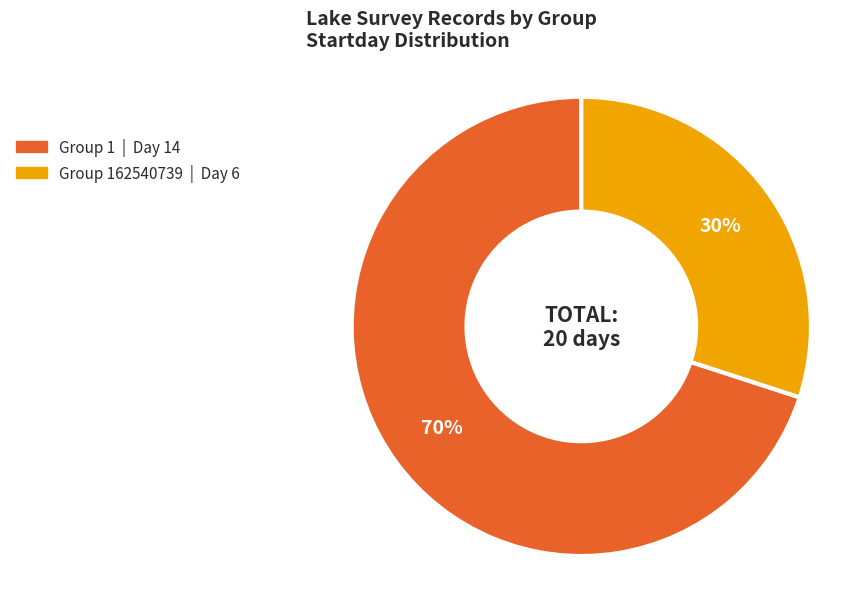

Is there any slice that represents more than half of the pie?

Yes